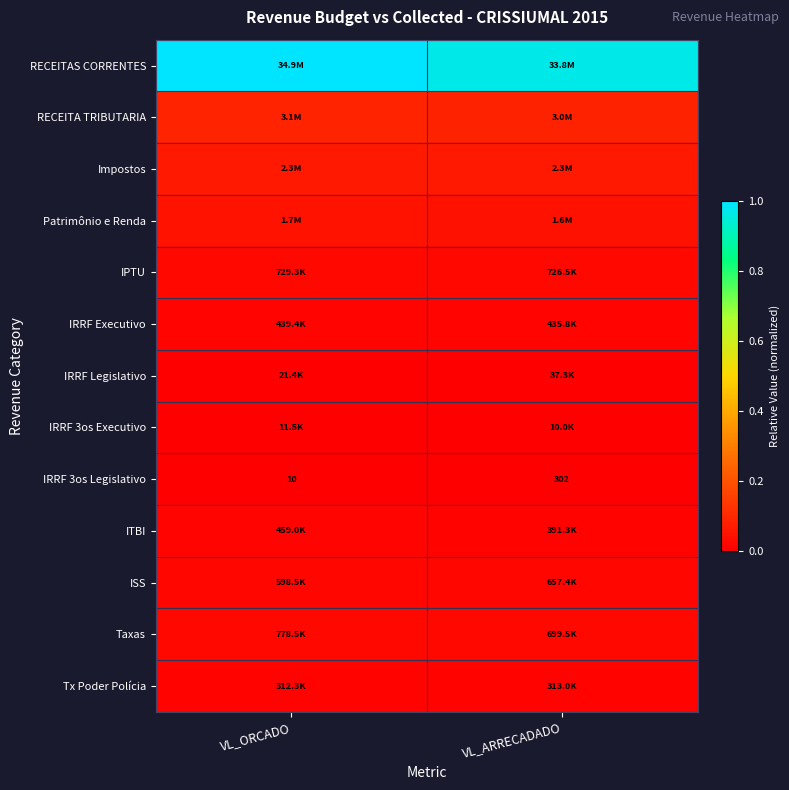

At which label does IRRF 3os Legislativo reach its minimum?

VL_ORCADO